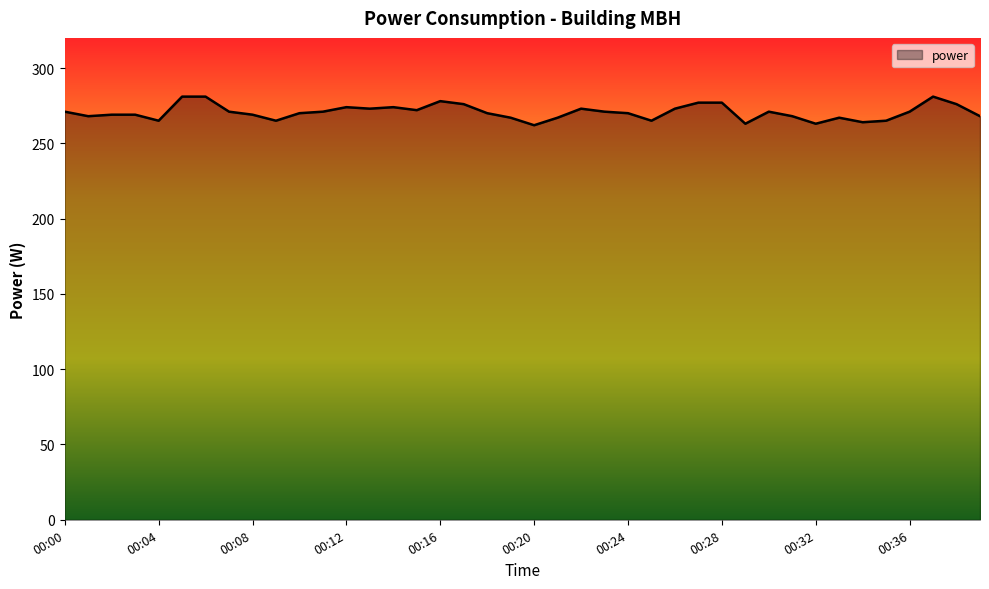

What is the maximum value shown in the chart?

281